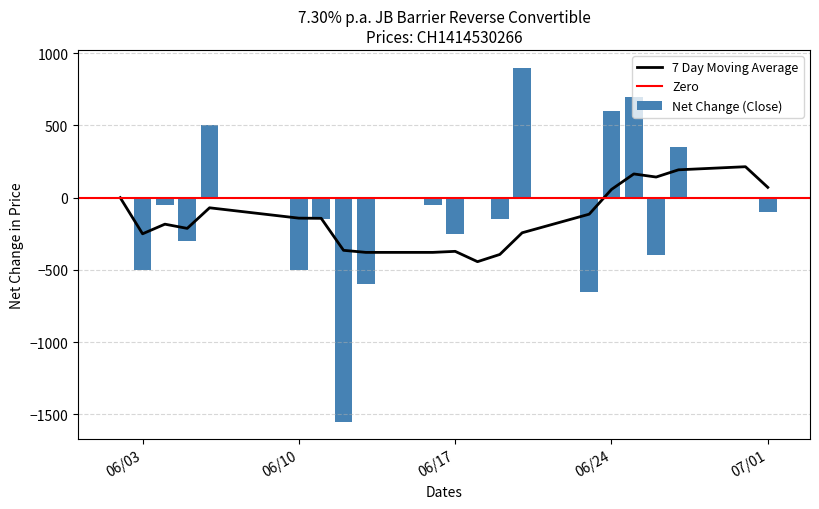

The value of 7 Day Moving Average at 06/17 is -371.4. True or false?

True